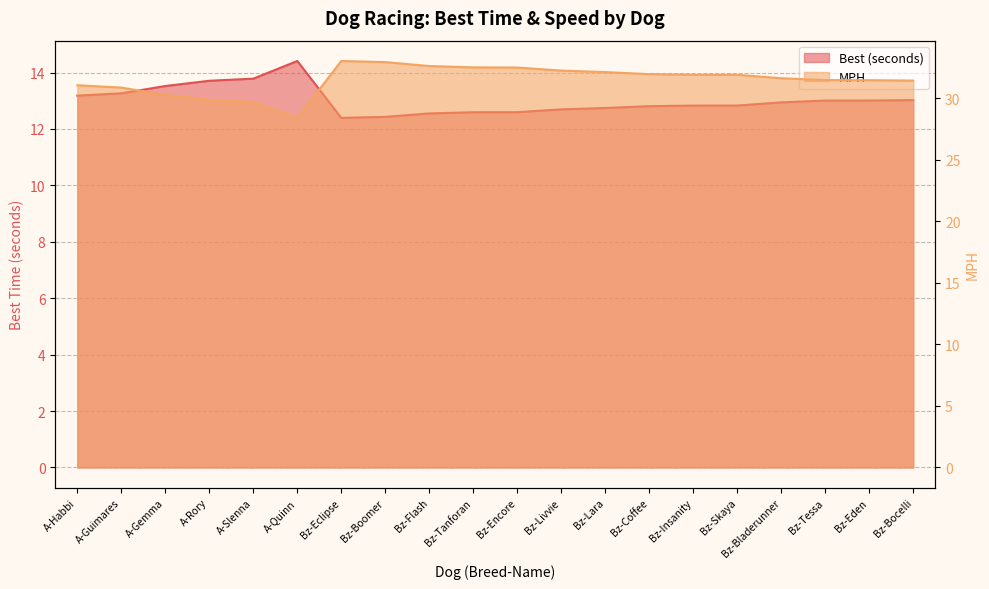

At which category is the sum across all series the highest?

Bz-Eclipse